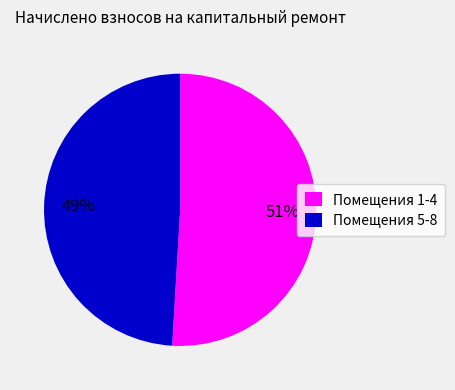

Do Помещения 5-8 and Помещения 1-4 together represent more than half of the pie?

Yes